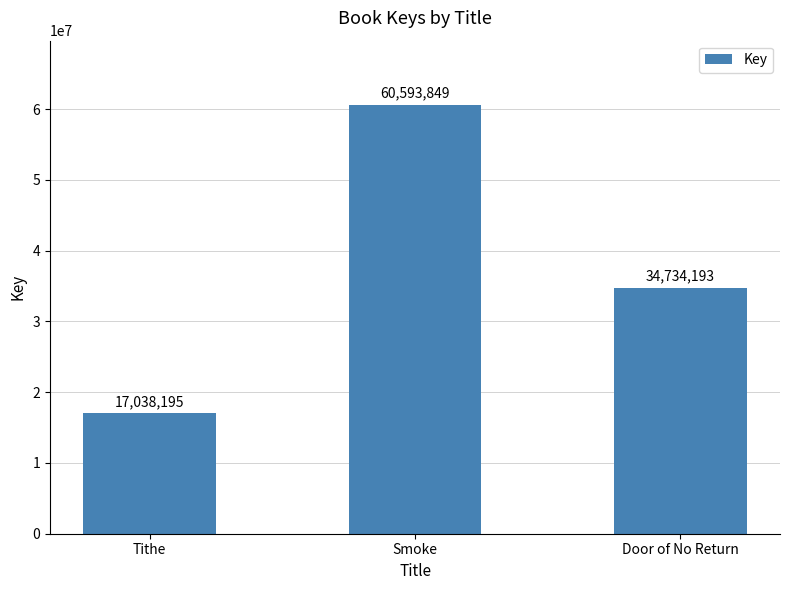

What is the change in value from Tithe to Smoke?

+43555654